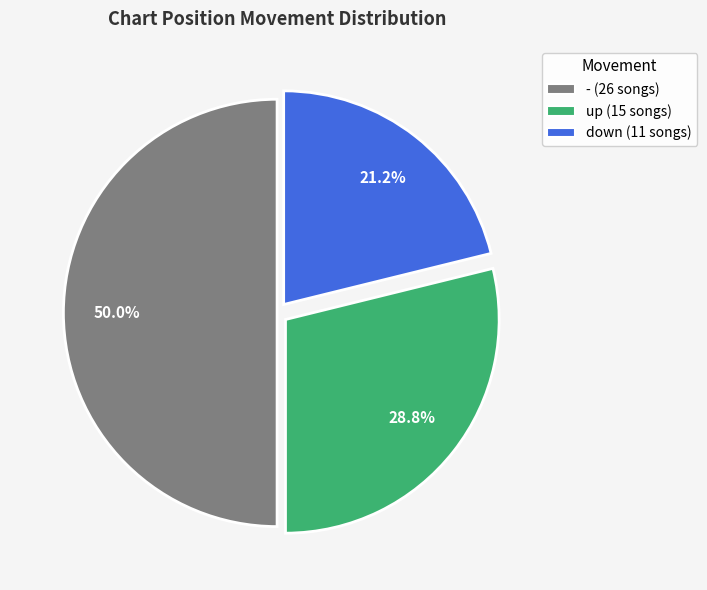

Does down account for over 50% of the chart?

No